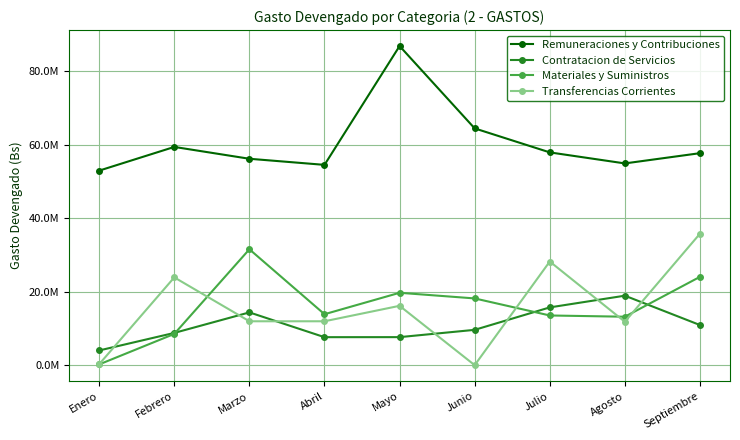

Reading left to right, transcribe all the data shown in this chart.

Remuneraciones y Contribuciones: Enero=52918387.8	Febrero=59362793.9	Marzo=56142107.7	Abril=54483010.0	Mayo=86806531.7	Junio=64403376.3	Julio=57876919.1	Agosto=54876884.4	Septiembre=57664095.0
Contratacion de Servicios: Enero=3999769.3	Febrero=8772742.9	Marzo=14354942.9	Abril=7612881.7	Mayo=7623427.6	Junio=9606734.5	Julio=15713760.5	Agosto=18899313.4	Septiembre=10916042.4
Materiales y Suministros: Enero=203665.8	Febrero=8500768.9	Marzo=31522650.6	Abril=13857991.7	Mayo=19686894.5	Junio=18154674.7	Julio=13515409.6	Agosto=13176924.3	Septiembre=24027895.3
Transferencias Corrientes: Enero=273778.6	Febrero=23876237.0	Marzo=11938118.5	Abril=11938118.5	Mayo=16143118.5	Junio=0.0	Julio=28192350.3	Agosto=11803675.2	Septiembre=35761575.2